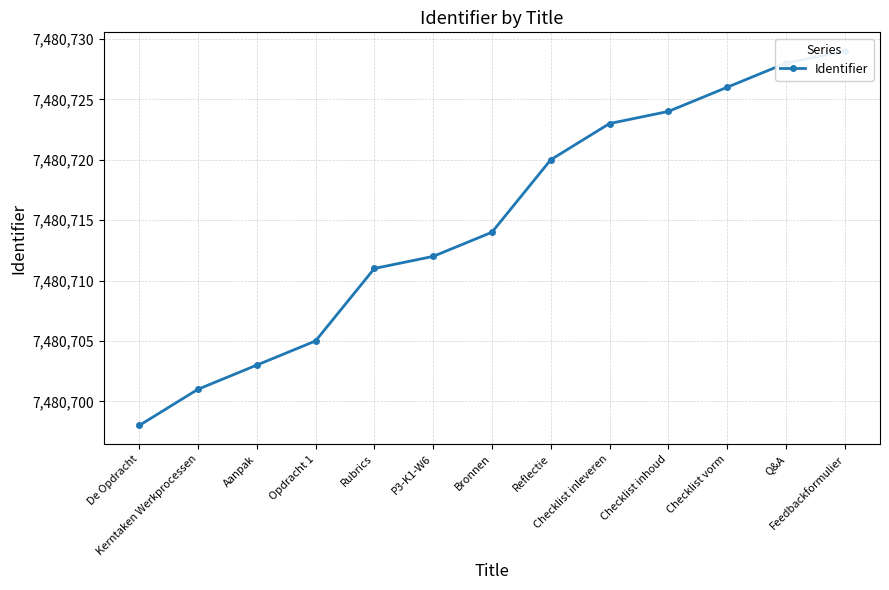

True or false: there are more than 0 points higher than both neighbors.

False